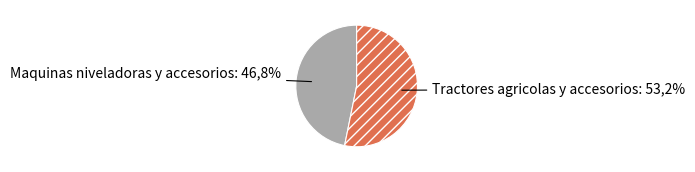

Do Maquinas niveladoras y accesorios and Tractores agricolas y accesorios together represent more than half of the pie?

Yes